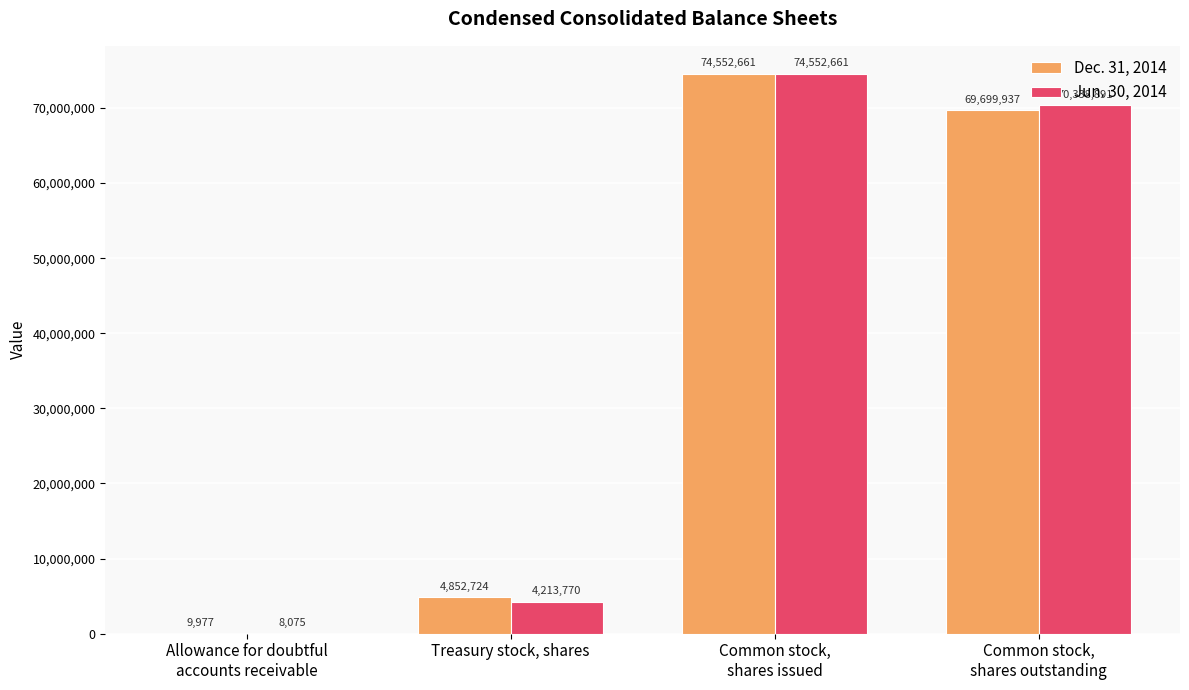

At which label does Dec. 31, 2014 first exceed 69699937?

Common stock,
shares issued